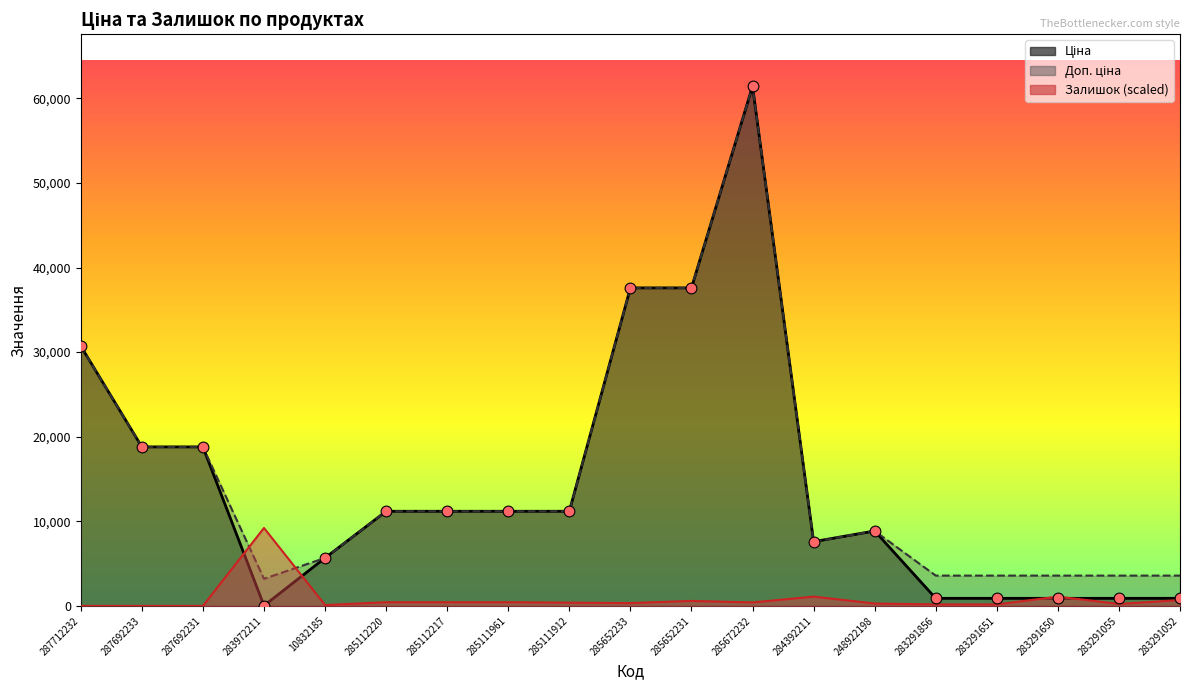

Which series reaches the minimum Y coordinate?

Залишок